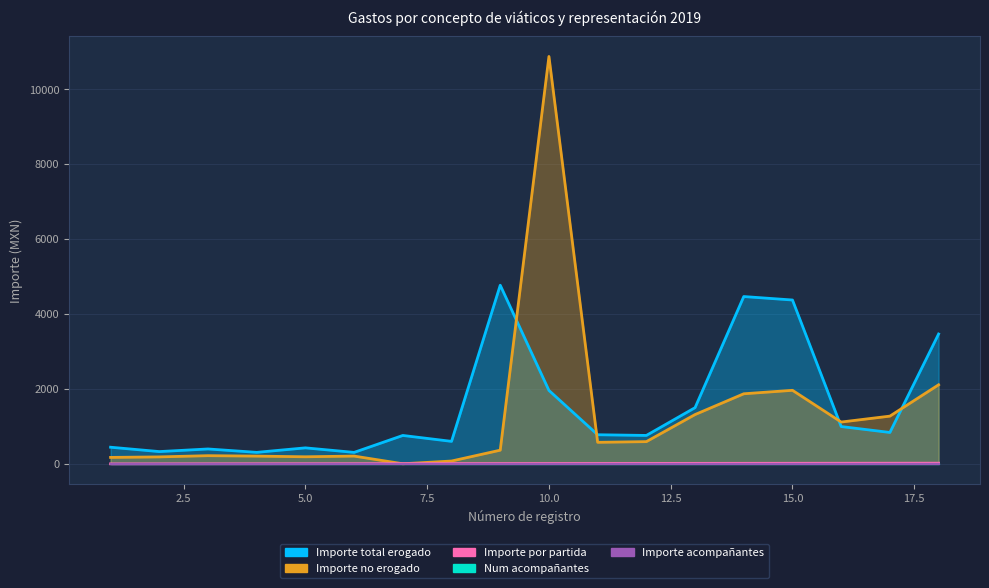

What is the difference between the Importe no erogado values at 4 and 18?

1903.9